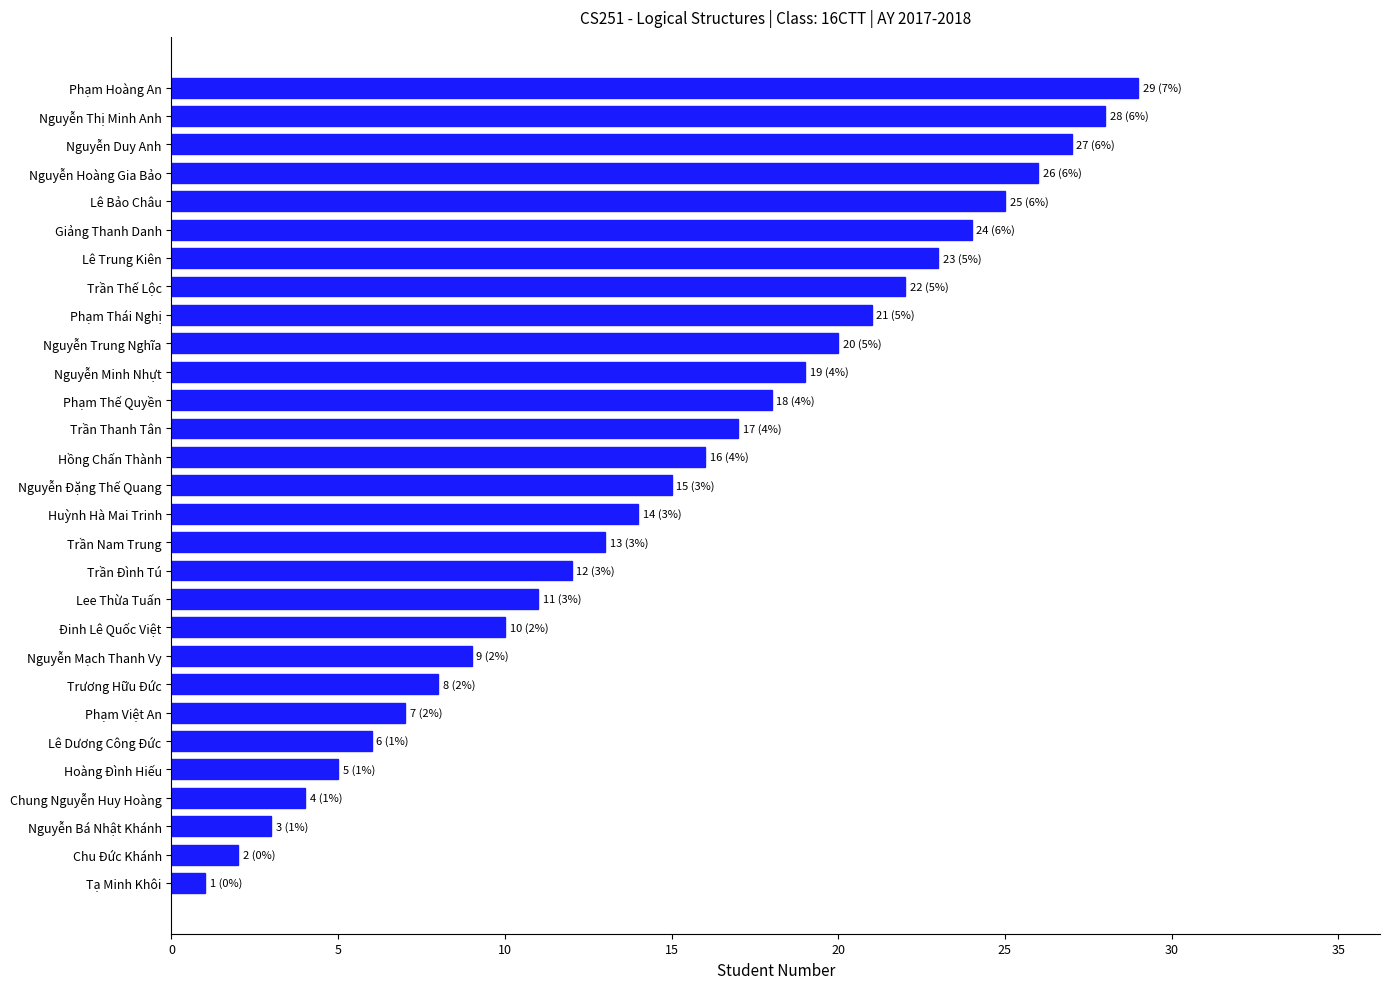

Are the bars grouped side by side (vs. stacked)?

No